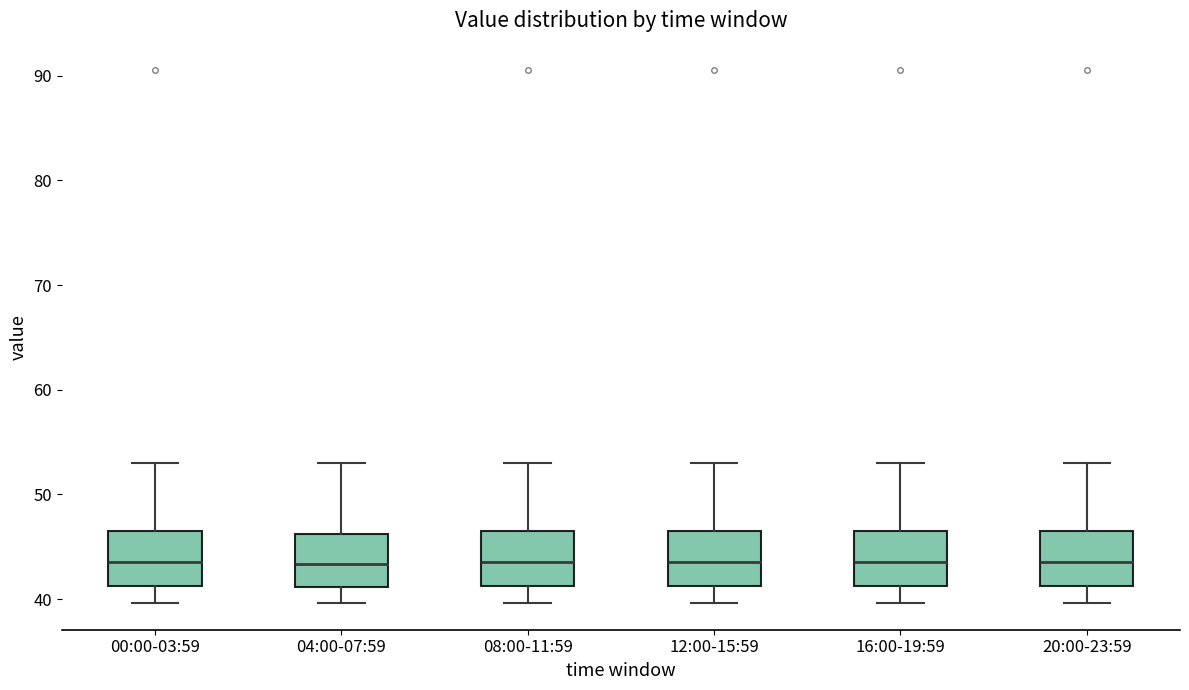

Reading left to right, read every box against the y-axis: the position of its median line, the range the box covers, and the ends of its whiskers. The values are not printed on the chart, so give them approximately, as read against the axis.

00:00-03:59: median 44, box 41 to 46, whiskers 40 to 53
04:00-07:59: median 43, box 41 to 46, whiskers 40 to 53
08:00-11:59: median 44, box 41 to 46, whiskers 40 to 53
12:00-15:59: median 44, box 41 to 46, whiskers 40 to 53
16:00-19:59: median 44, box 41 to 46, whiskers 40 to 53
20:00-23:59: median 44, box 41 to 46, whiskers 40 to 53